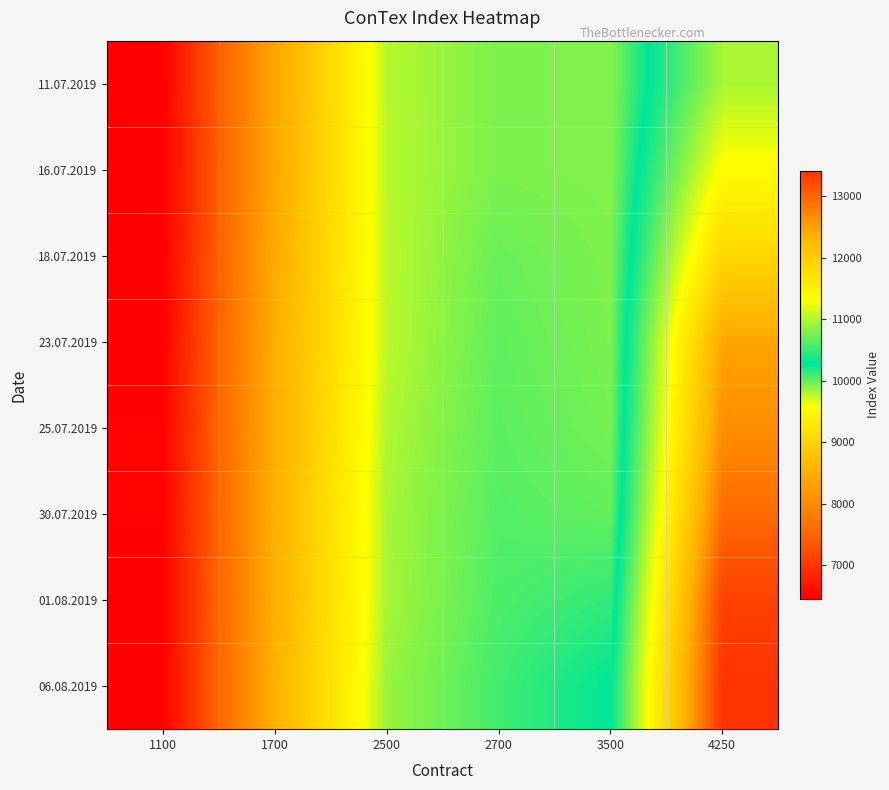

Which label corresponds to the largest value in the chart?

4250